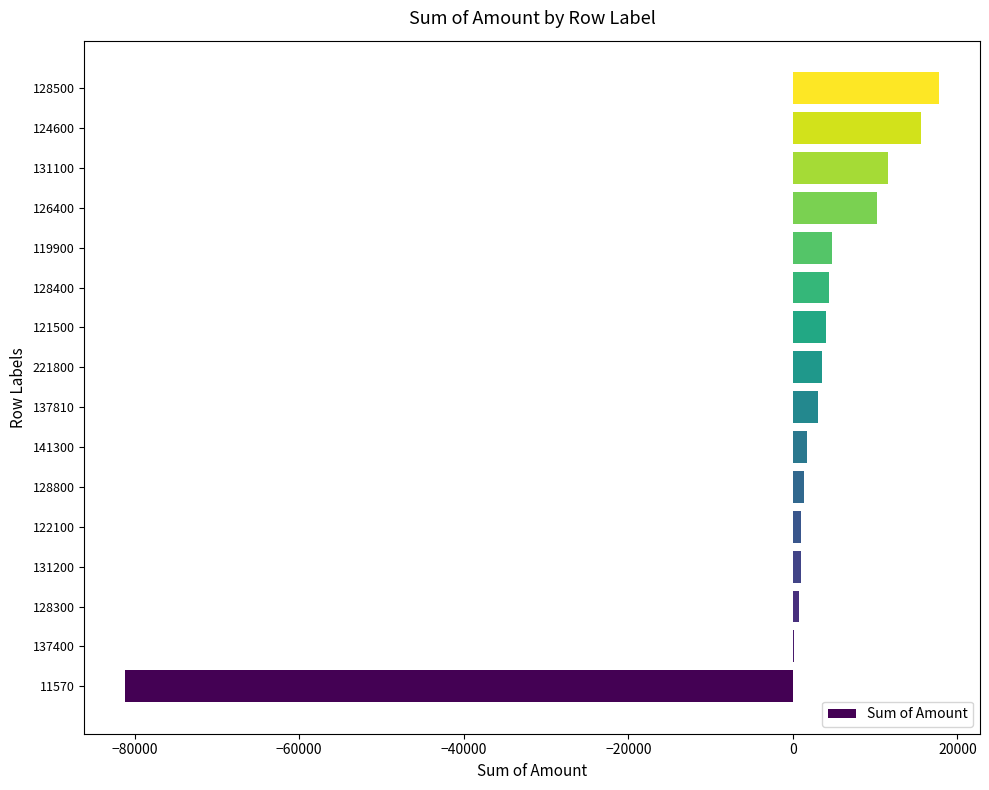

What is the sum of the values at 119900 and 11570?

-76362